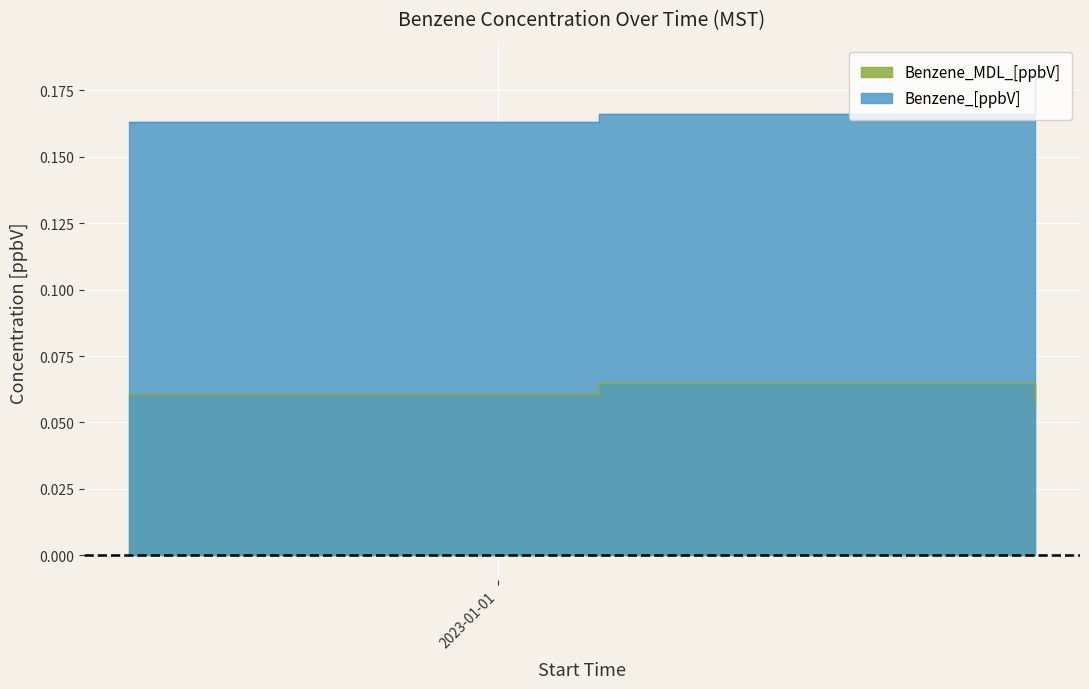

Which label corresponds to the smallest value in the chart?

2023-01-17